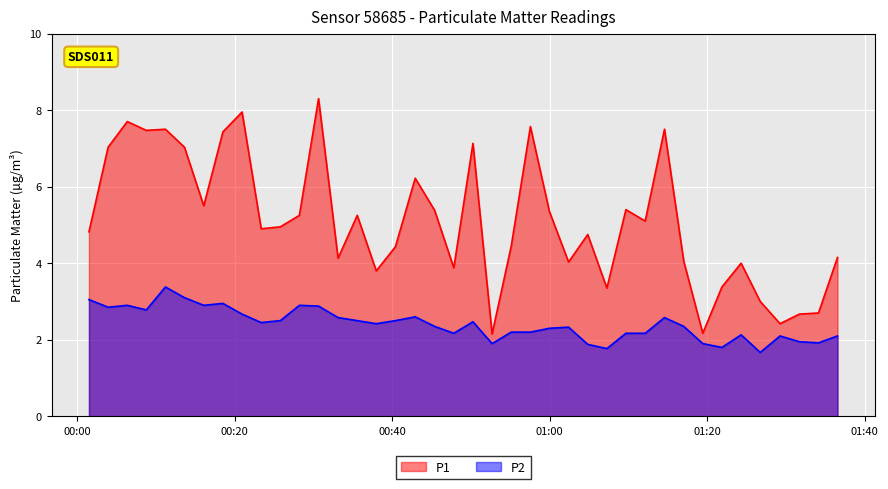

Which series has the widest spread of values?

P1